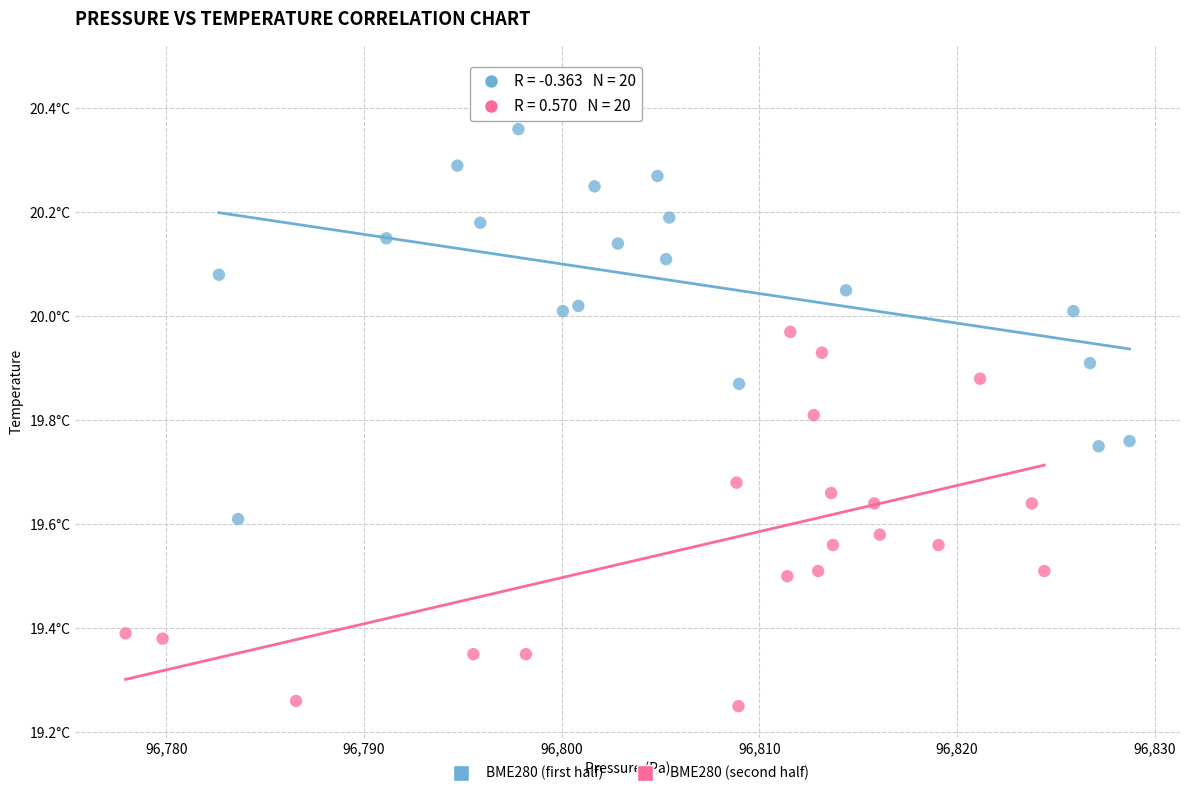

Which series reaches the minimum Y coordinate?

BME280 (second half)